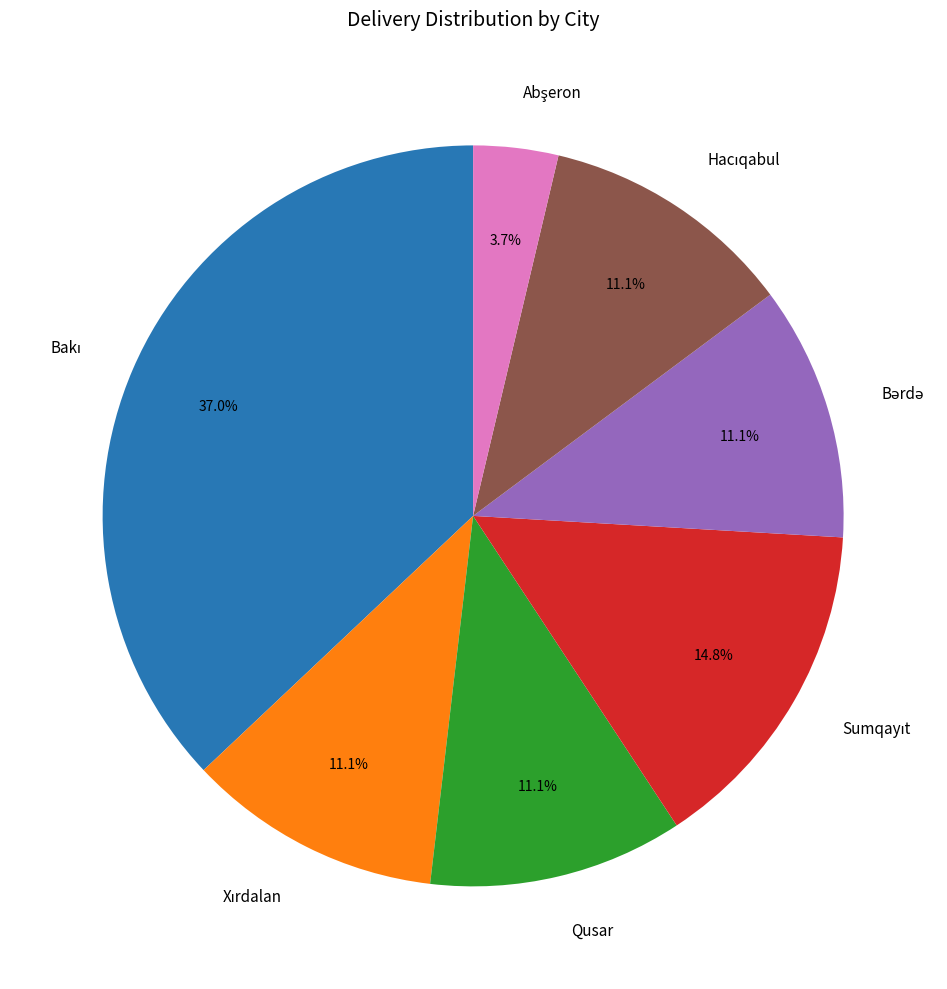

Does any single category account for the majority?

No